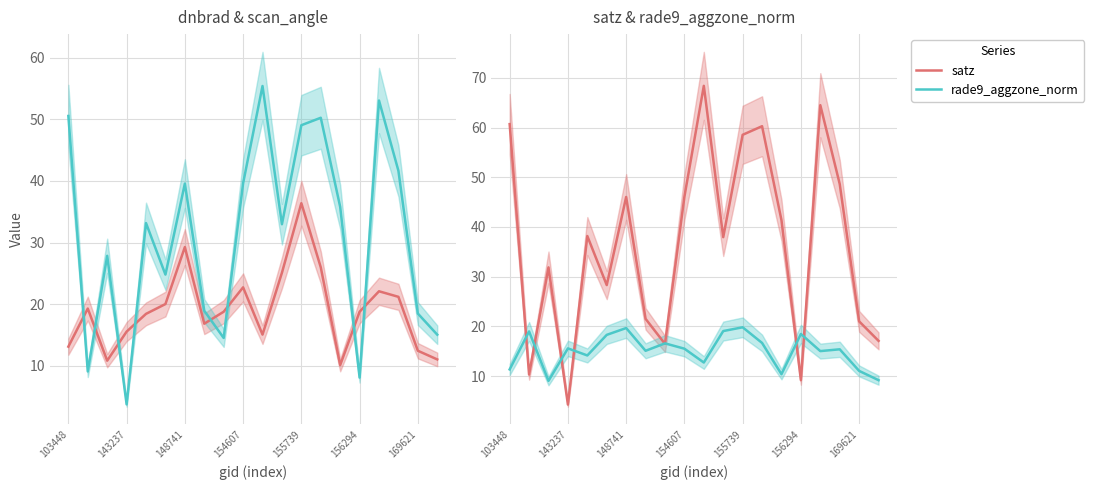

Rank the series by their average value, from highest to lowest.

satz, scan_angle, dnbrad, rade9_aggzone_norm